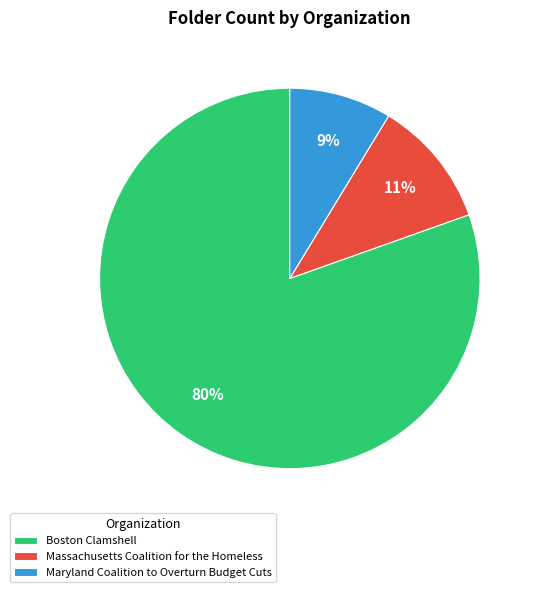

To the nearest percent, what is the combined percentage of Maryland Coalition to Overturn Budget Cuts and Massachusetts Coalition for the Homeless?

20%